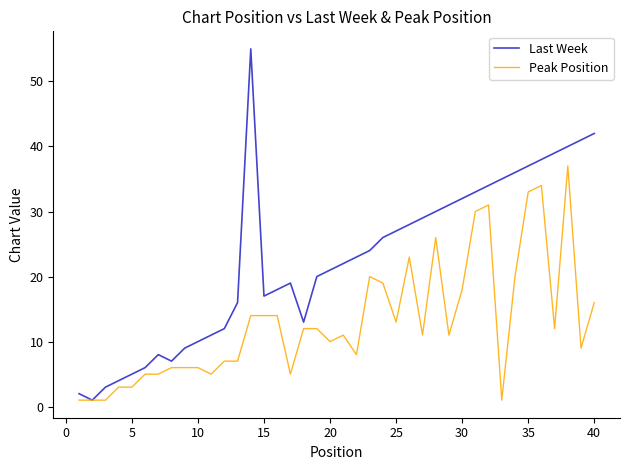

How many interior local valleys does the Last Week series have?

4